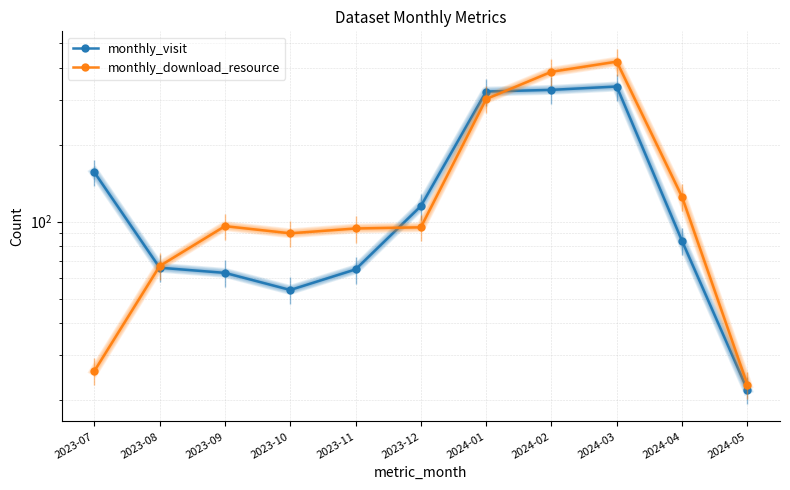

What is the value of the monthly_visit point at the 2nd from the left?

66